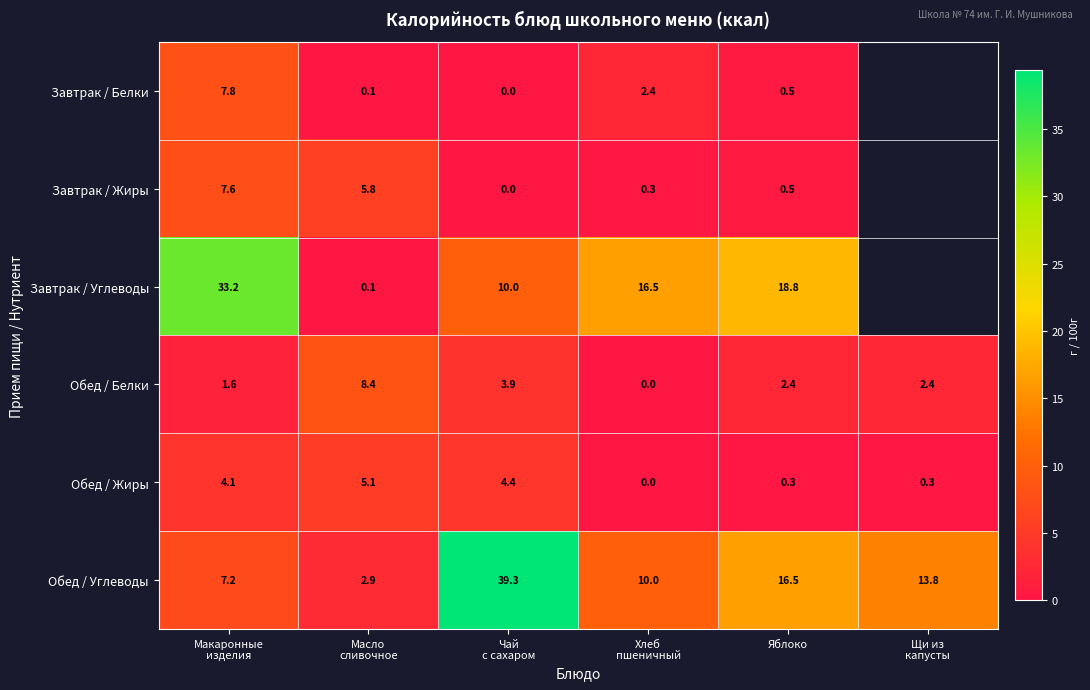

What is the sum of the Обед / Белки values at Щи из капусты and Масло сливочное?

10.8